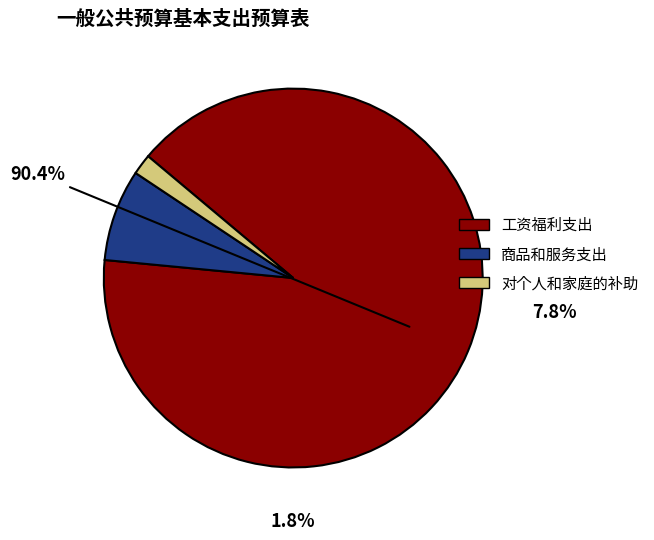

How many slices are in this pie chart?

3